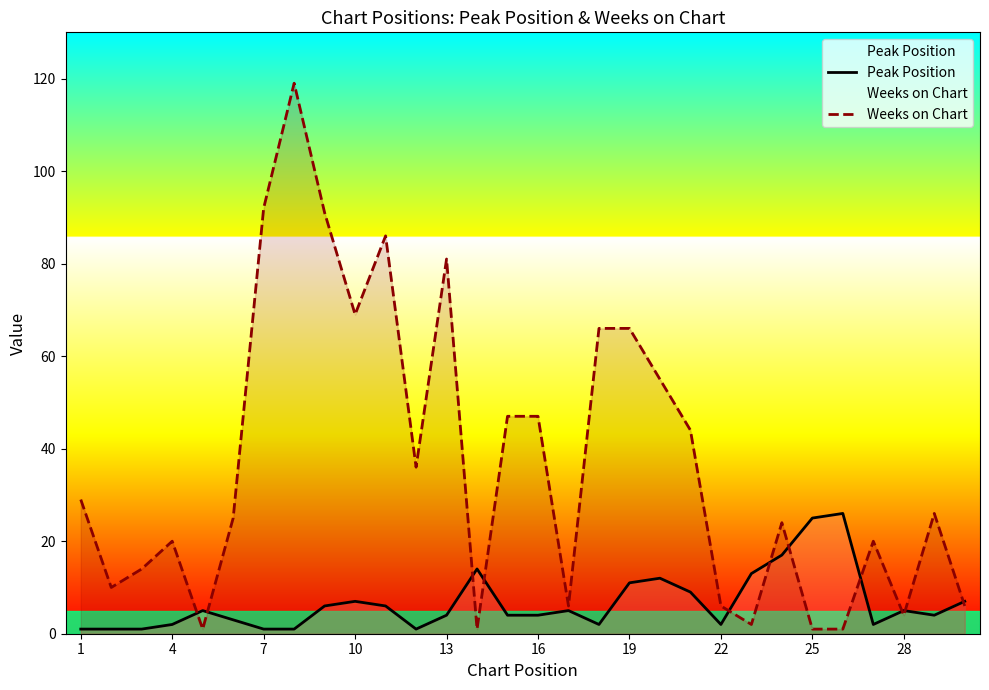

What is the greatest value displayed?

119